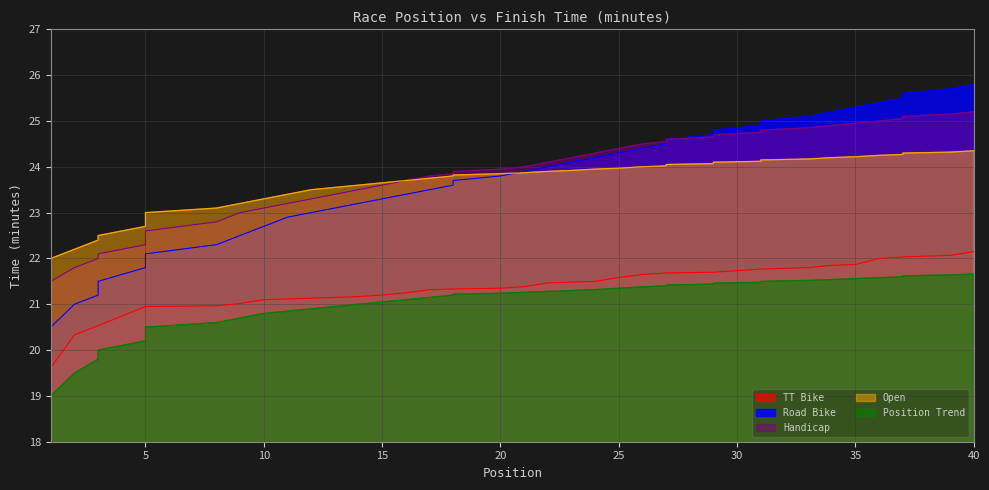

Reading left to right, transcribe all the data shown in this chart.

TT Bike: 19.6	20.3	20.5	20.5	20.9	20.9	20.9	21.0	21.0	21.1	21.1	21.1	21.1	21.2	21.2	21.2	21.3	21.3	21.3	21.4	21.4	21.5	21.5	21.5	21.6	21.6	21.7	21.7	21.7	21.7	21.8	21.8	21.8	21.9	21.9	22.0	22.0	22.0	22.1	22.1
Road Bike: 20.5	21.0	21.2	21.5	21.8	22.0	22.1	22.3	22.5	22.7	22.9	23.0	23.1	23.2	23.3	23.4	23.5	23.6	23.7	23.8	23.9	24.0	24.1	24.2	24.3	24.4	24.5	24.6	24.7	24.8	24.9	25.0	25.1	25.2	25.3	25.4	25.5	25.6	25.7	25.8
Handicap: 21.5	21.8	22.0	22.1	22.3	22.5	22.6	22.8	23.0	23.1	23.2	23.3	23.4	23.5	23.6	23.7	23.8	23.9	23.9	23.9	24.0	24.1	24.2	24.3	24.4	24.5	24.6	24.6	24.6	24.7	24.8	24.8	24.9	24.9	24.9	25.0	25.1	25.1	25.1	25.2
Open: 22.0	22.2	22.4	22.5	22.7	22.8	23.0	23.1	23.2	23.3	23.4	23.5	23.6	23.6	23.6	23.7	23.8	23.8	23.8	23.9	23.9	23.9	23.9	23.9	24.0	24.0	24.0	24.1	24.1	24.1	24.1	24.1	24.2	24.2	24.2	24.2	24.3	24.3	24.3	24.4
Position Trend: 19.0	19.5	19.8	20.0	20.2	20.4	20.5	20.6	20.7	20.8	20.9	20.9	20.9	21.0	21.1	21.1	21.1	21.2	21.2	21.2	21.3	21.3	21.3	21.3	21.4	21.4	21.4	21.4	21.4	21.5	21.5	21.5	21.5	21.5	21.6	21.6	21.6	21.6	21.6	21.7